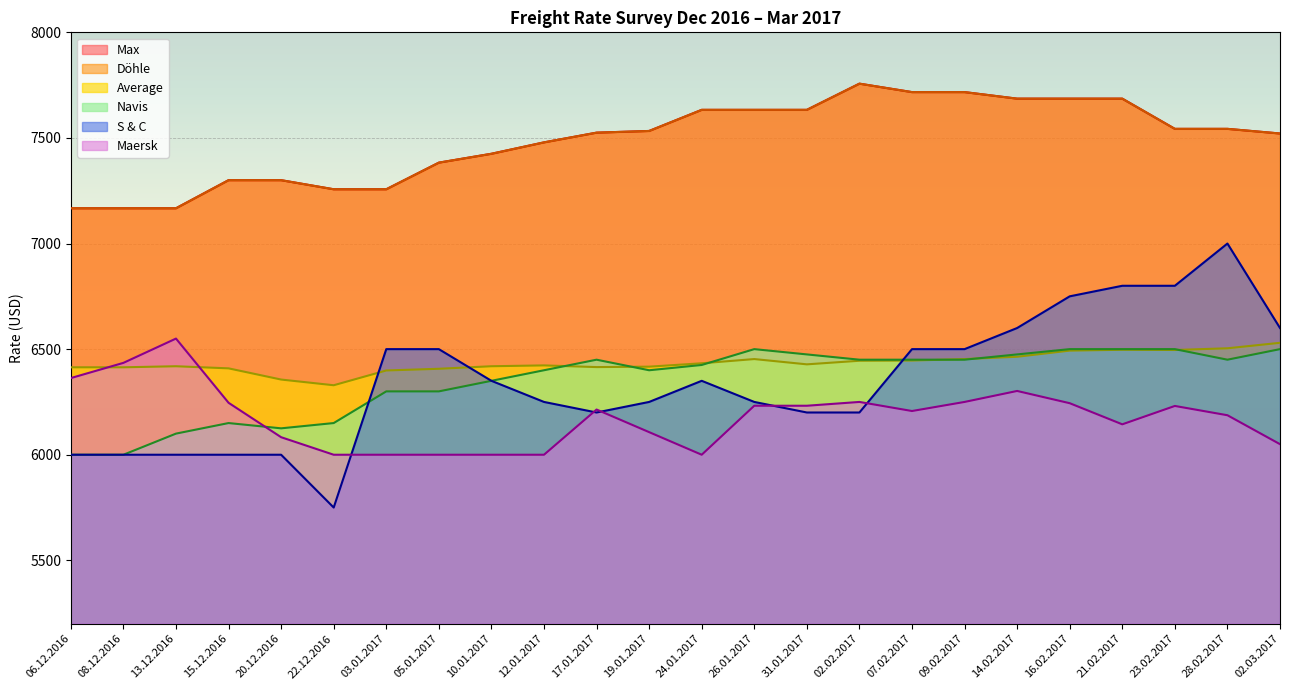

What is the label of the 5th point from the right?

16.02.2017